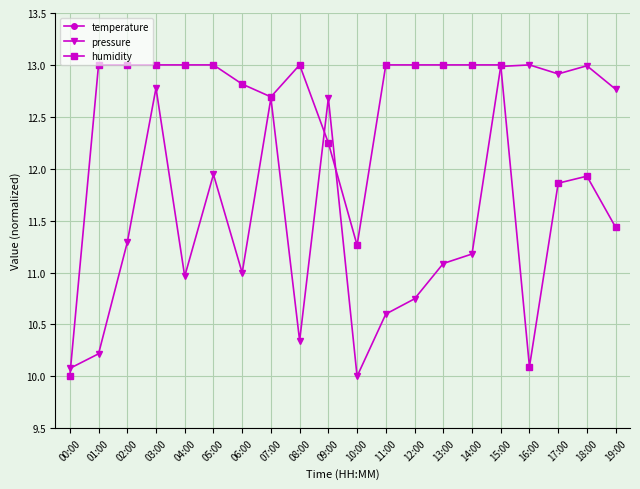

What is the total value across all series at 01:00?

37.6